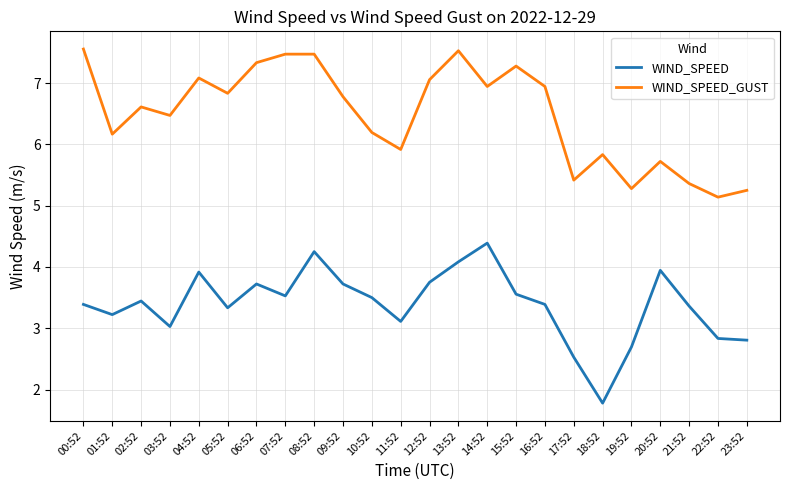

True or false: WIND_SPEED_GUST and WIND_SPEED cross at least once.

False